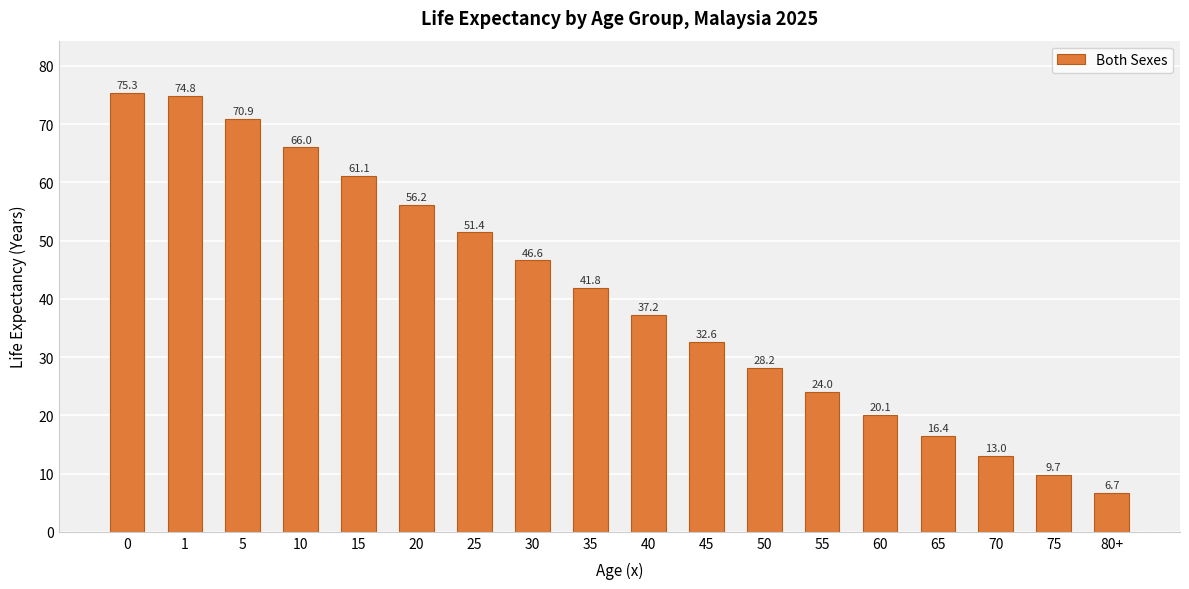

What is the average value?

40.7